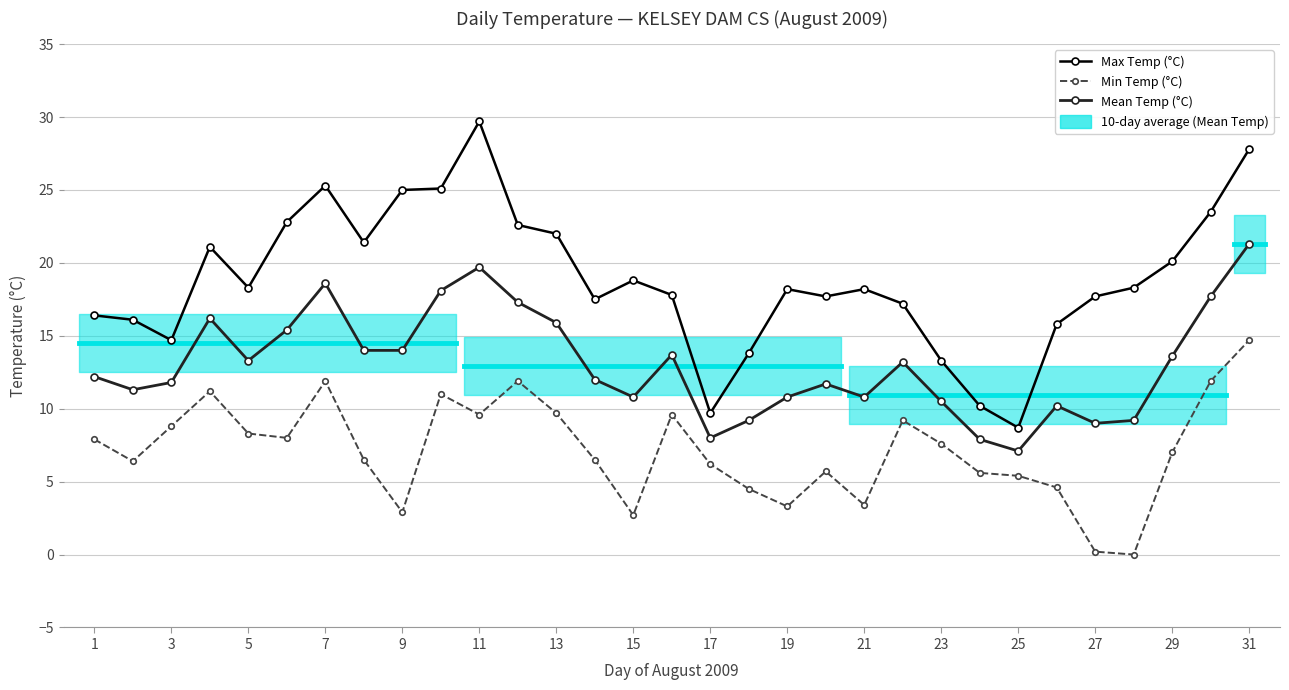

True or false: Max Temp (°C) has a value of 16.4 at 1.

True